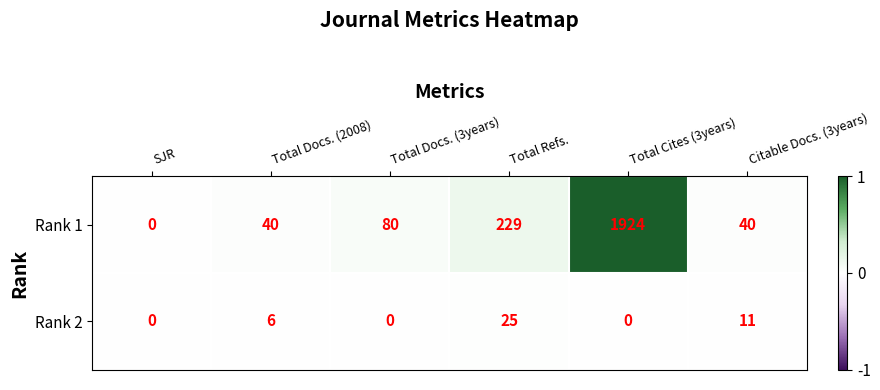

At which category is the sum across all series the highest?

Total Cites (3years)